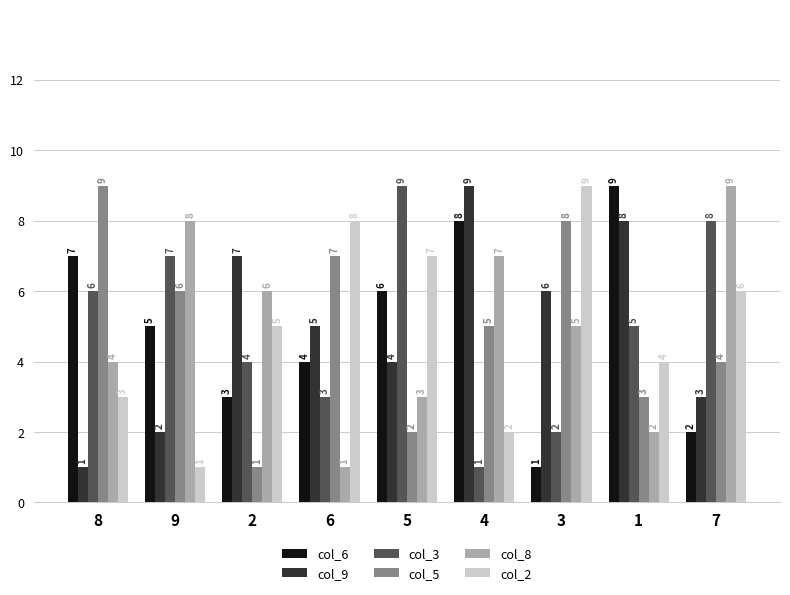

Is it true that col_2 equals 16 at 3?

False